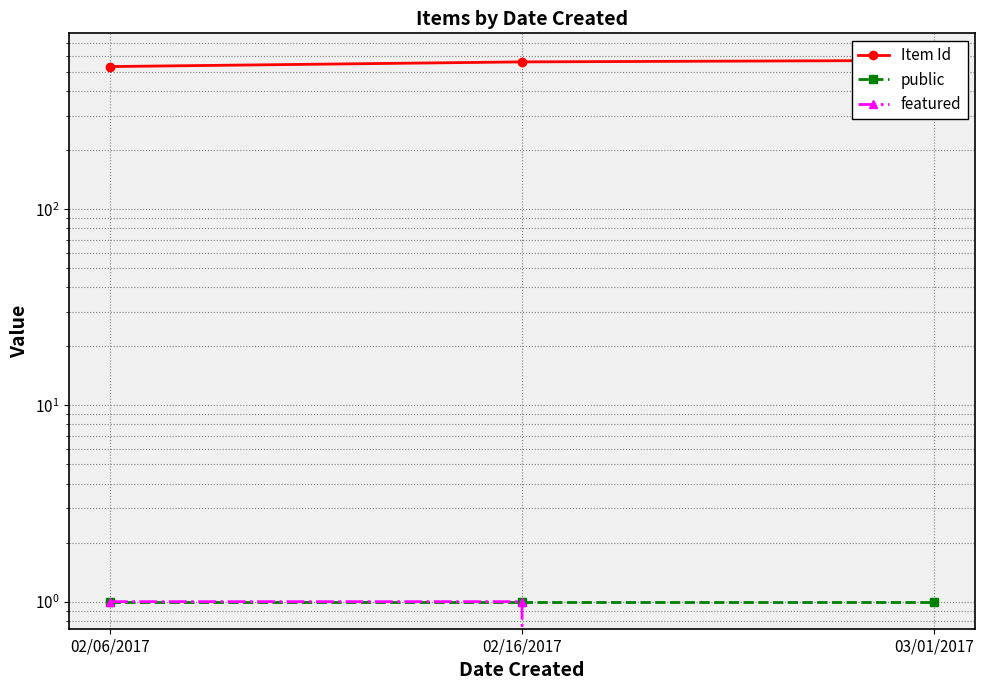

What is the value of the Item Id point at the 2nd from the left?

563